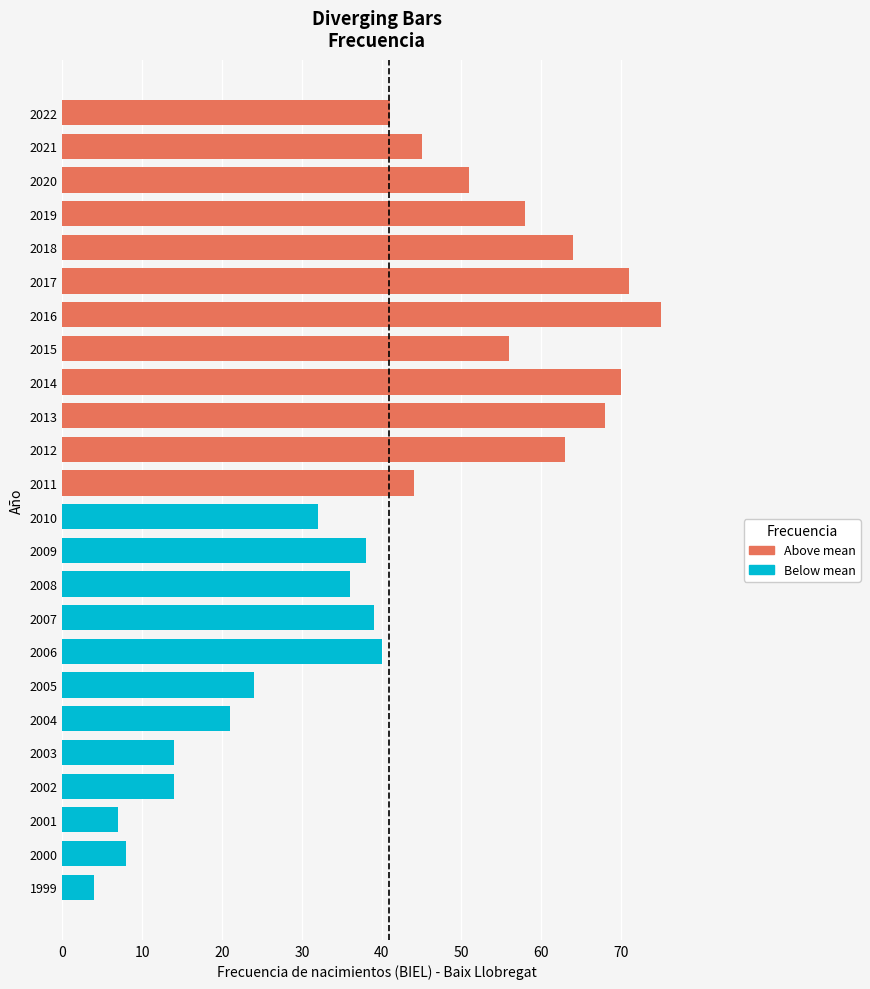

Rank the series by their average value, from lowest to highest.

Below mean, Above mean